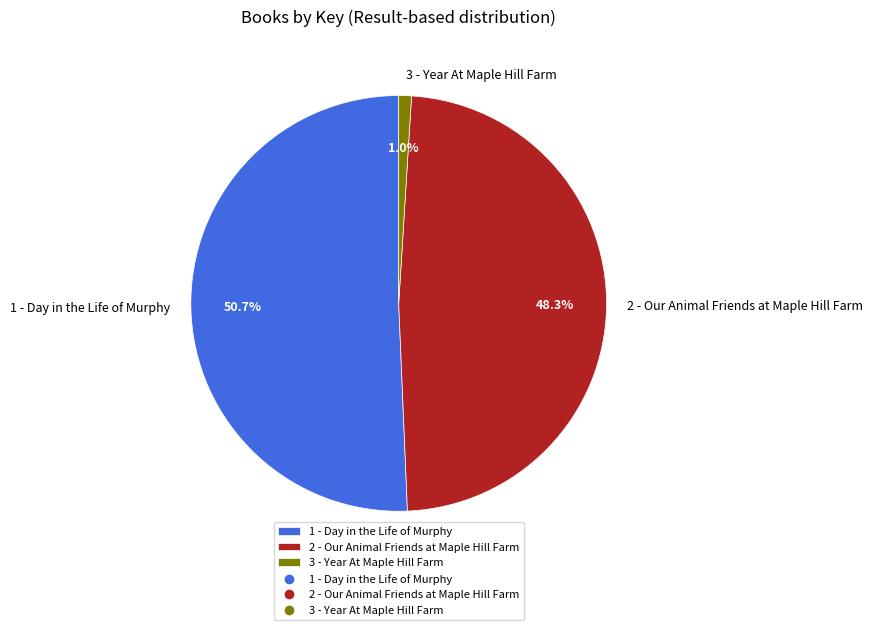

True or false: 1 - Day in the Life of Murphy accounts for 51% of the total.

True